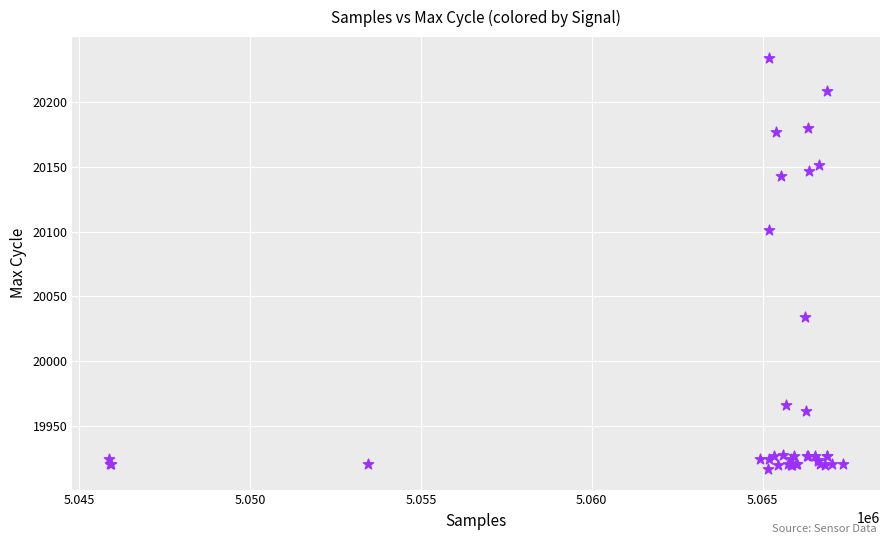

What Y value in the scatter plot is closest to 20075?

20101